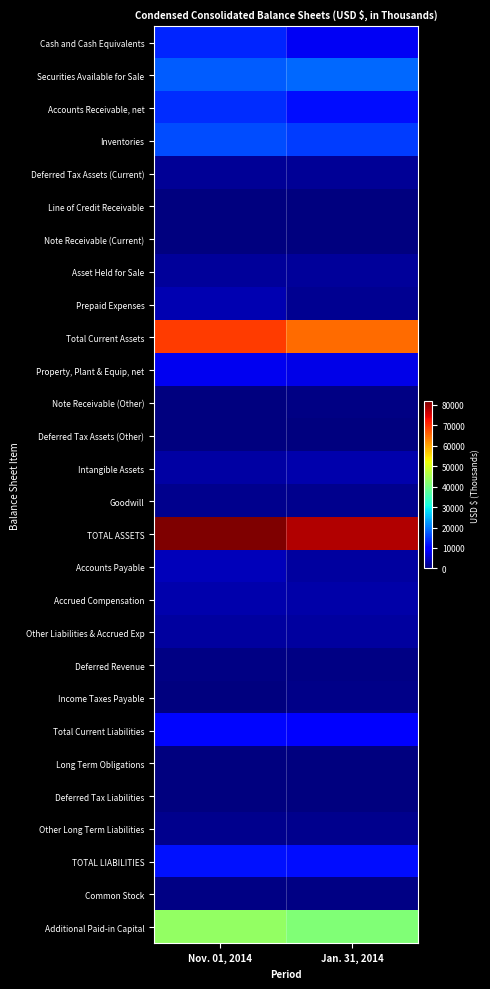

At which category is the sum across all series the highest?

Nov. 01, 2014